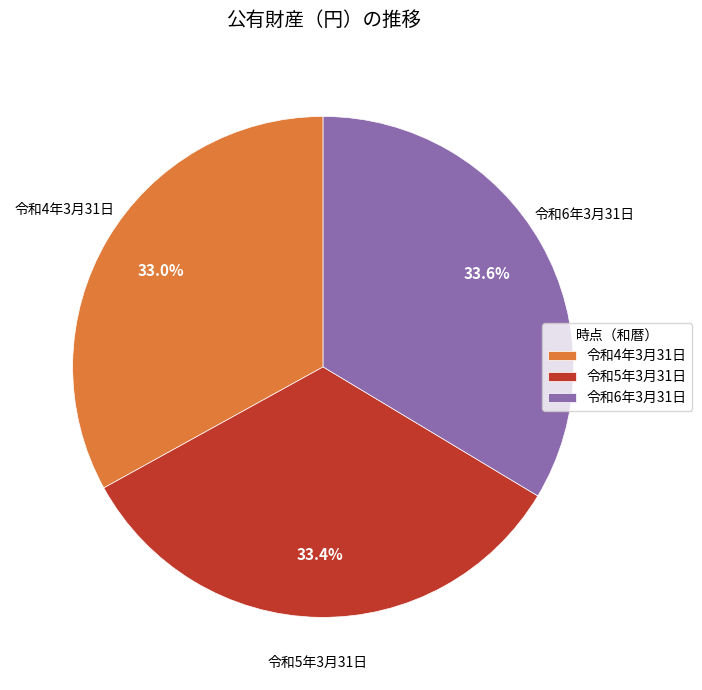

Is it true that 令和5年3月31日 is 42% of the pie?

False